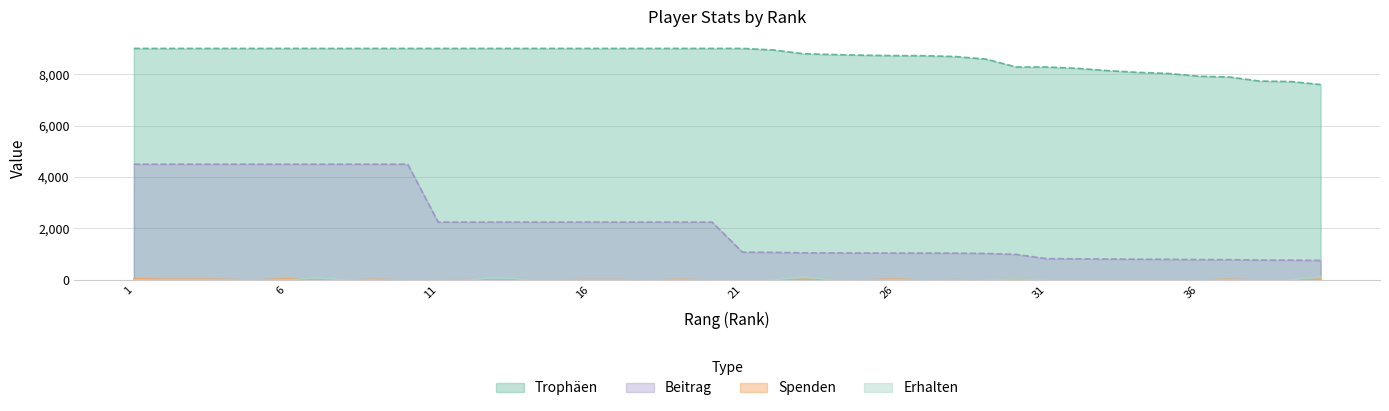

Does the chart display data point markers on the line(s)?

No